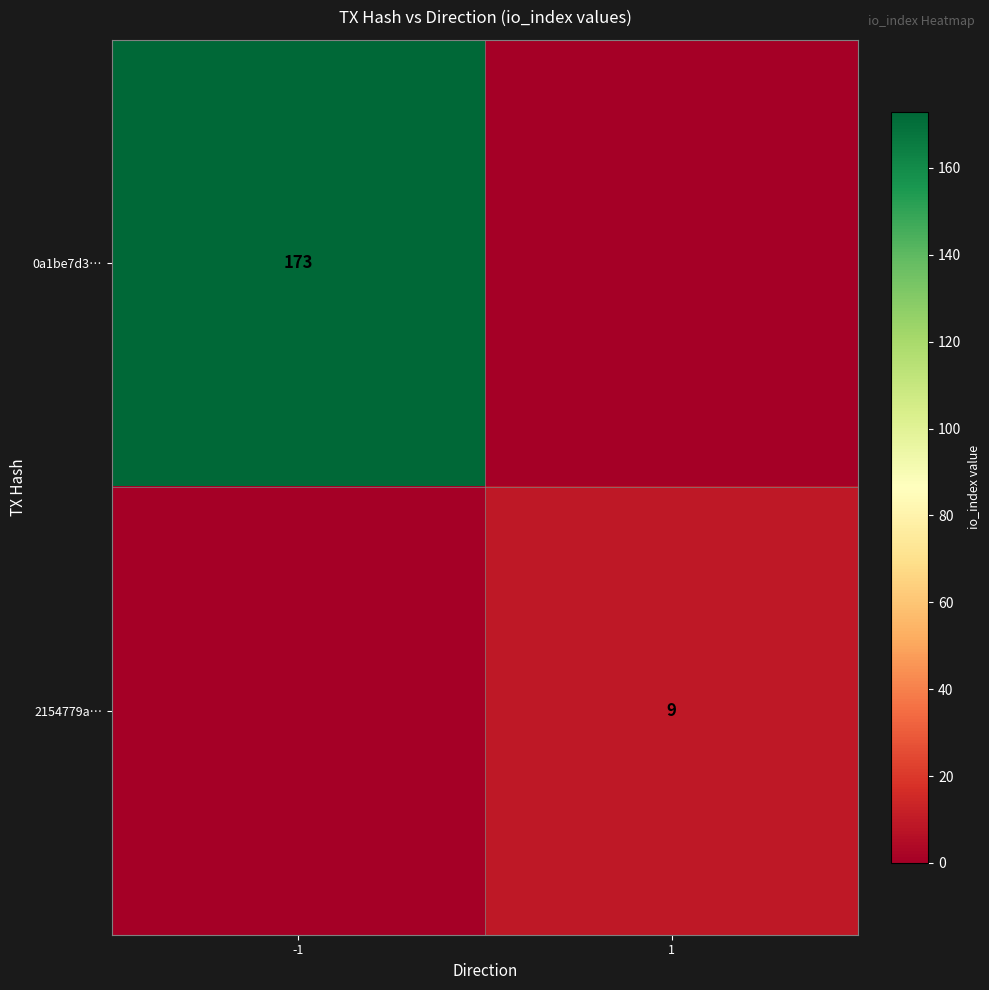

Which label corresponds to the largest value in the chart?

-1